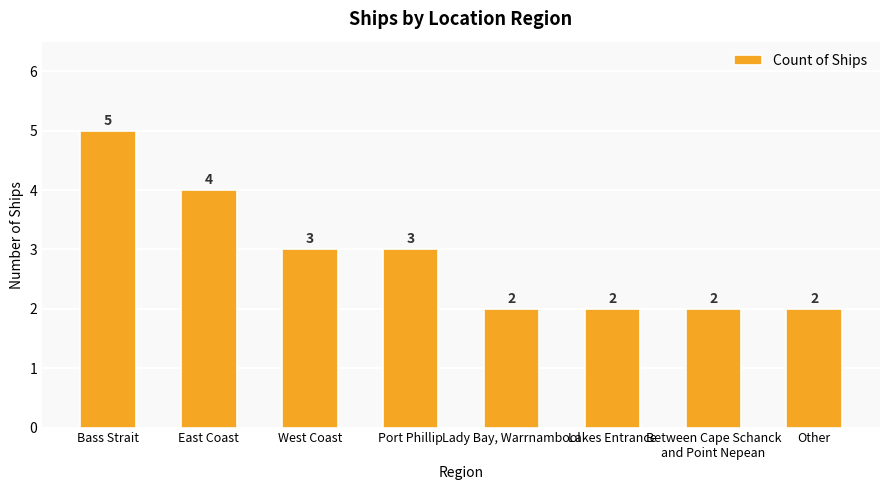

What is the difference between the maximum and second lowest values?

3